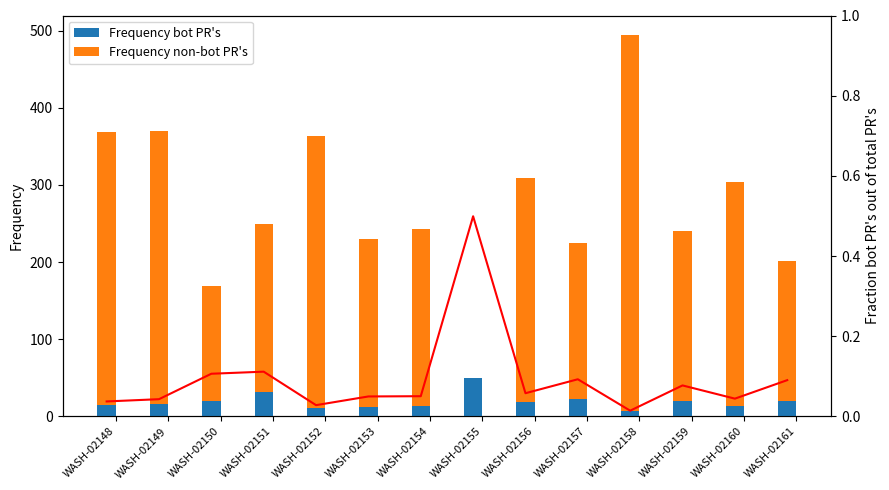

At WASH-02150, list the series in order from smallest to largest.

Fraction bot PR's out of total PR's, Frequency bot PR's, Frequency non-bot PR's